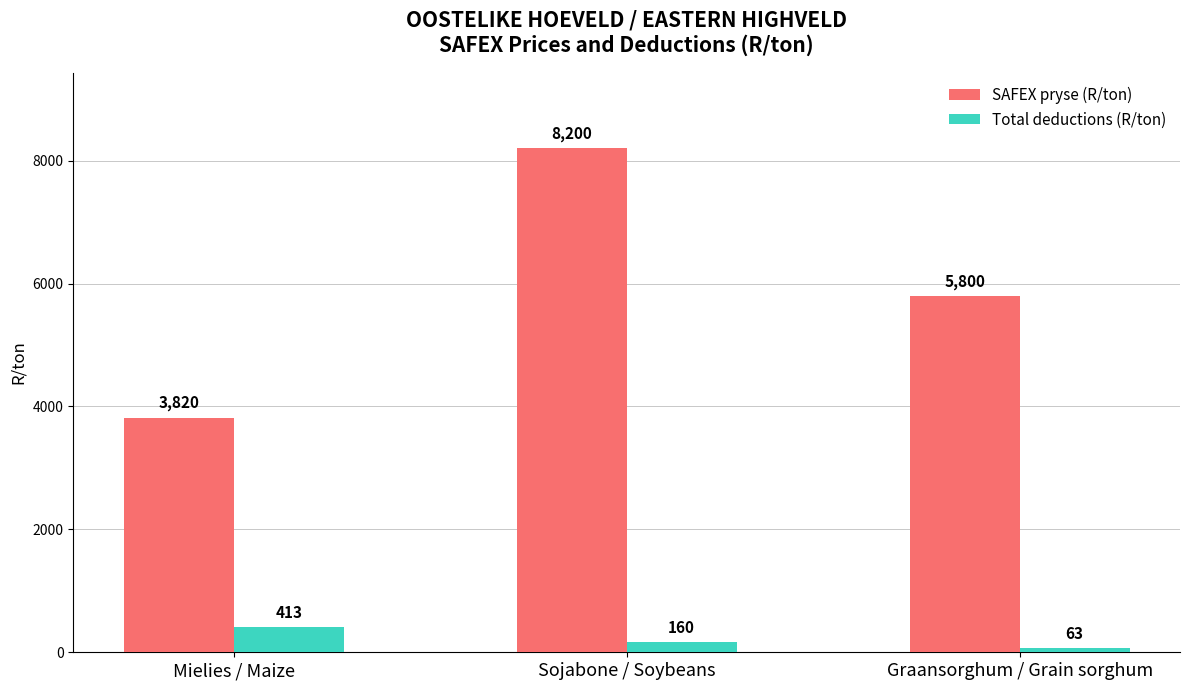

At which label does SAFEX pryse (R/ton) reach its minimum?

Mielies / Maize